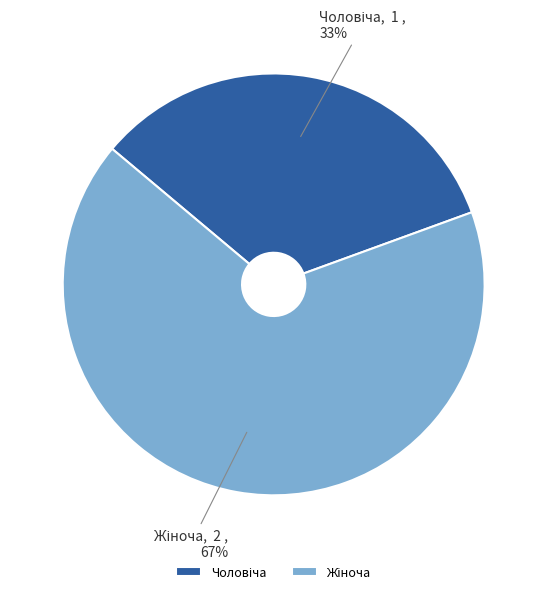

Count the number of slices in the pie.

2